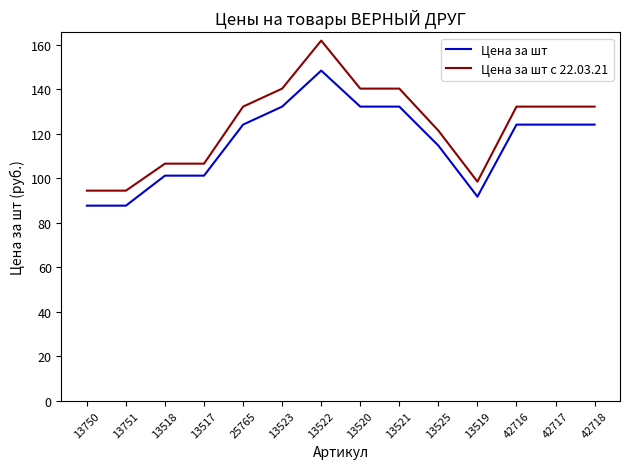

What is the highest value of the Цена за шт series?

148.5